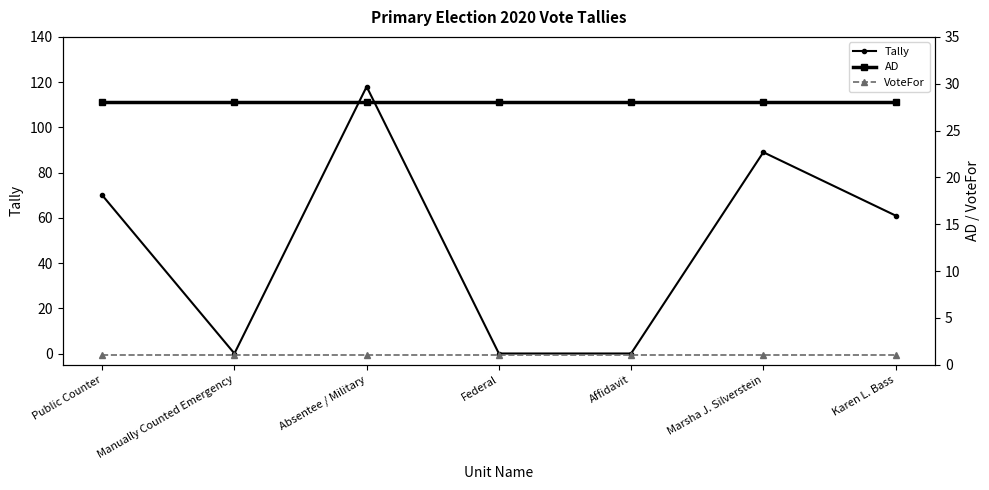

Rank the series by their maximum value, from highest to lowest.

Tally, AD, VoteFor